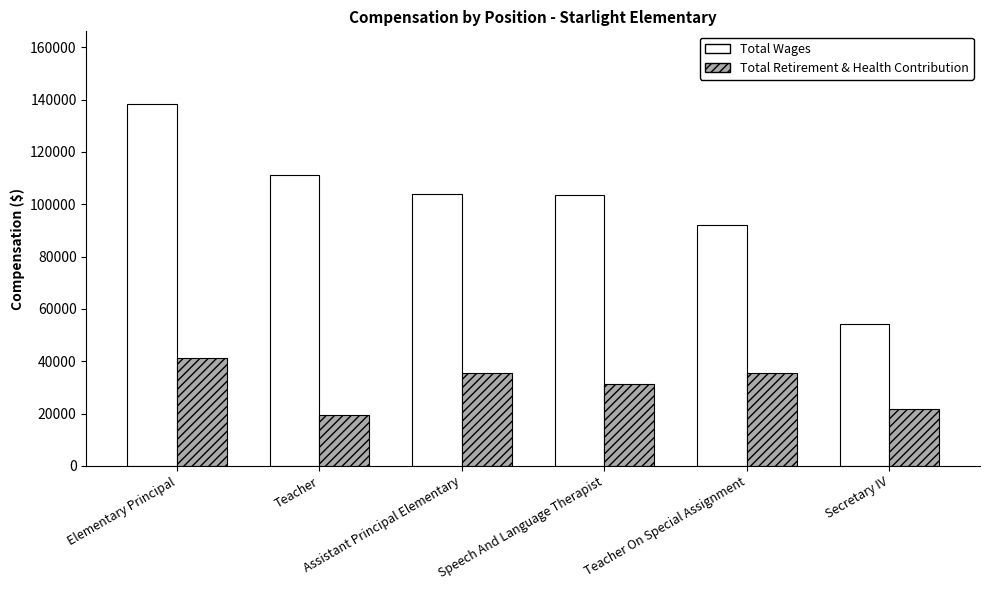

What is the difference between the Total Retirement & Health Contribution values at Secretary IV and Assistant Principal Elementary?

13781